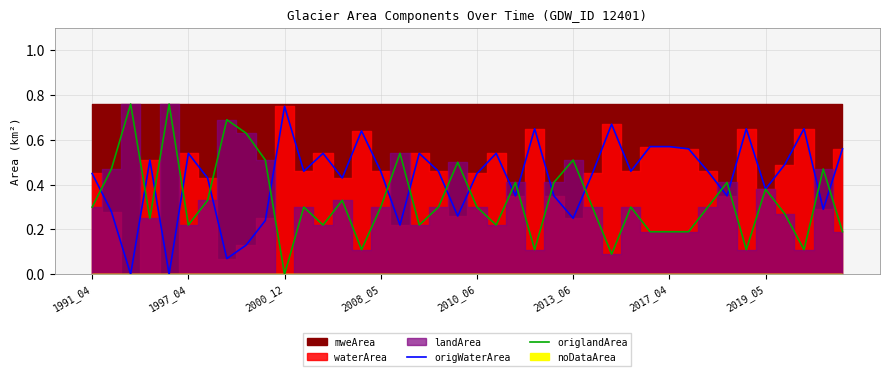

At which label does origlandArea reach its minimum?

2000_12